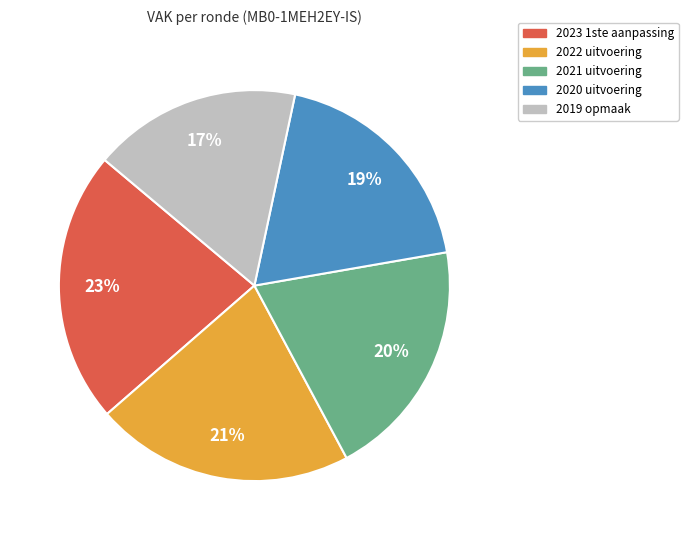

What is the smallest slice in the pie chart?

2019 opmaak